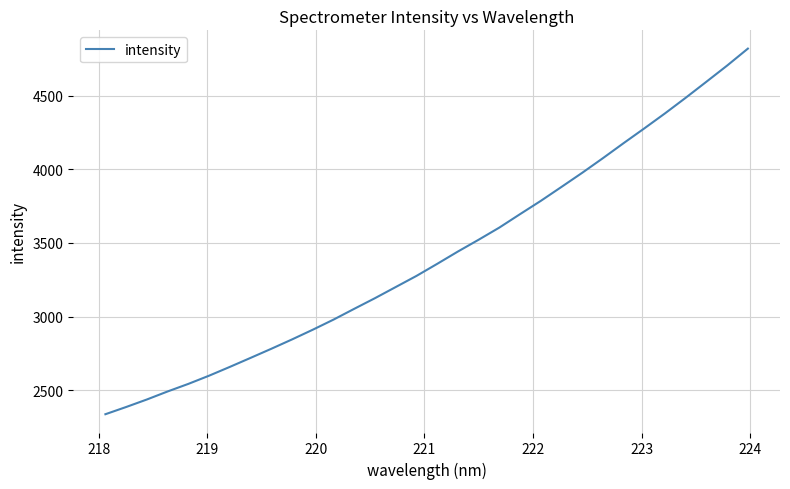

What is the minimum value shown in the chart?

2336.2